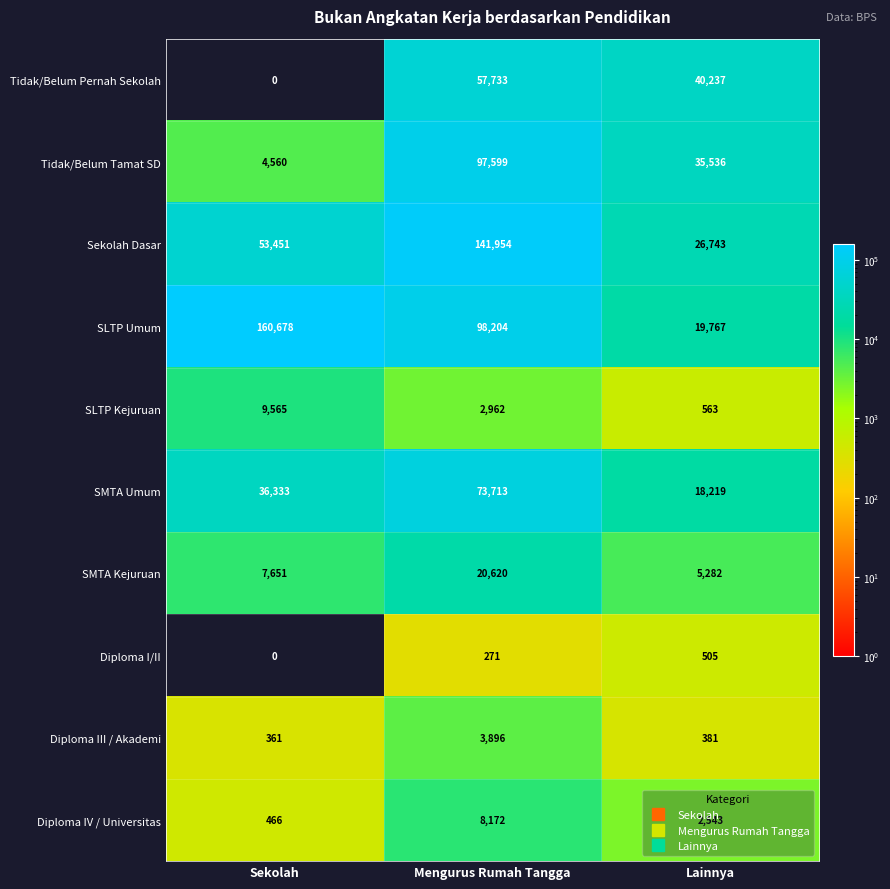

How many categories are shown in the chart?

3